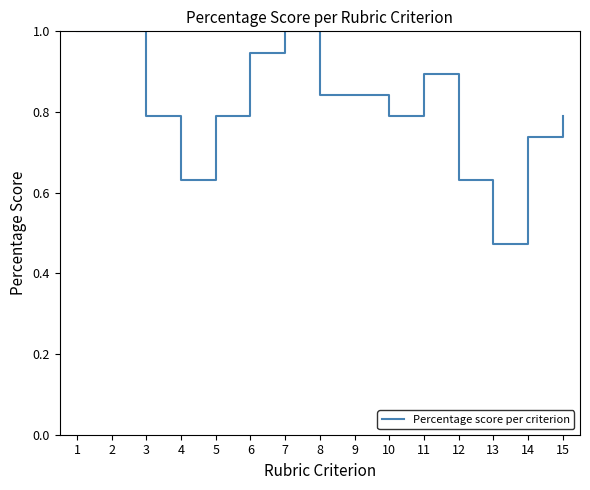

Which label corresponds to the smallest value in the chart?

13